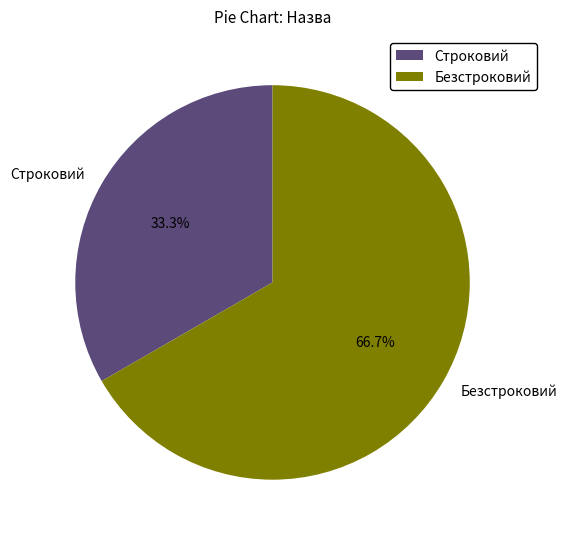

To the nearest percent, what percentage of the pie is Безстроковий?

67%